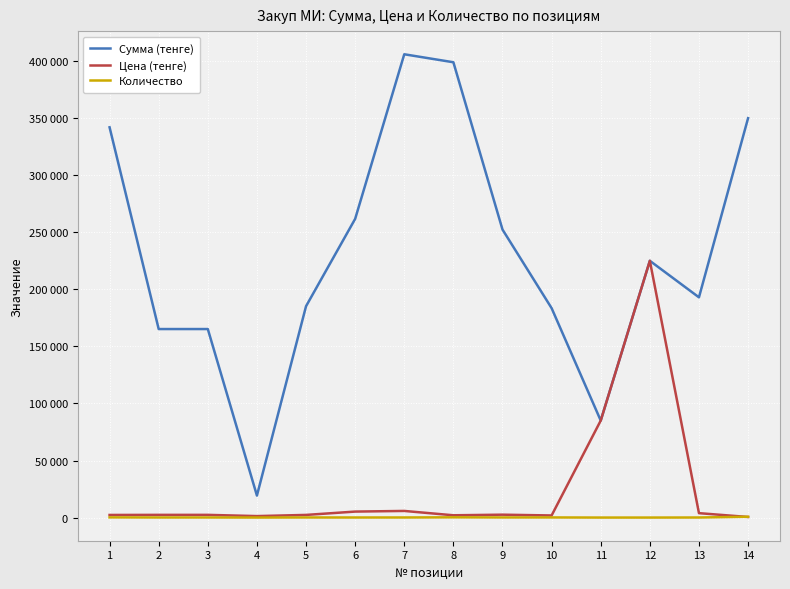

Is this an area chart (filled region under the line)?

No